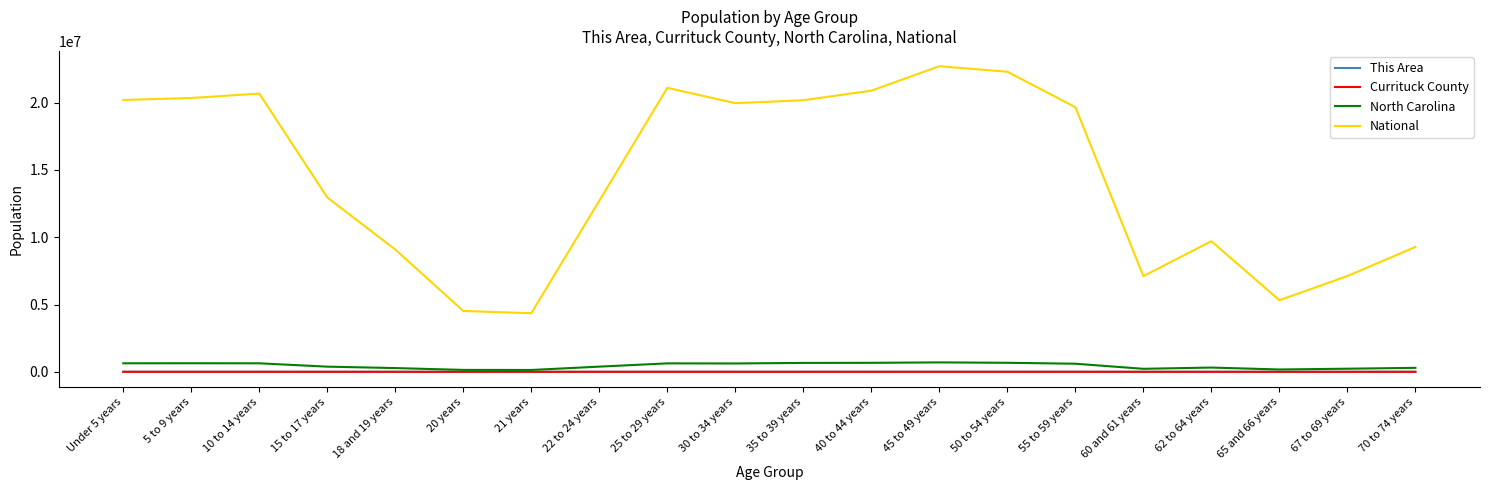

True or false: National and Currituck County intersect in this chart.

False